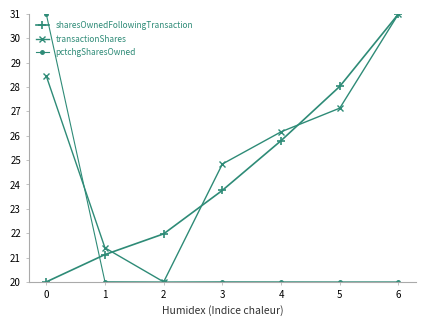

At which label is transactionShares closest to 25?

3